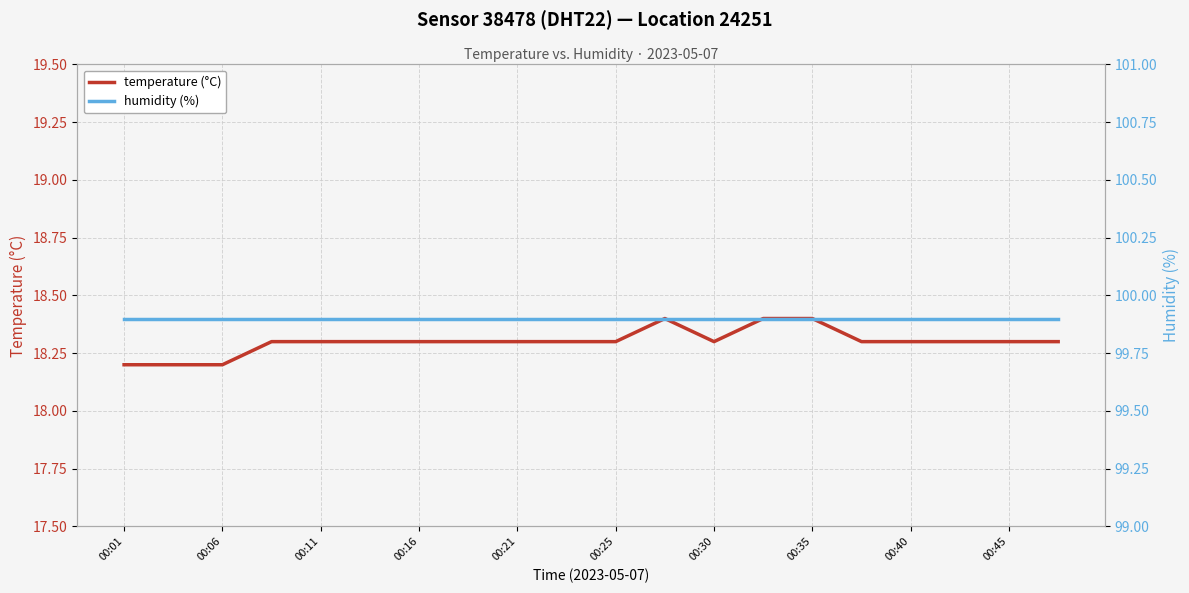

True or false: humidity (%) and temperature (°C) intersect in this chart.

False